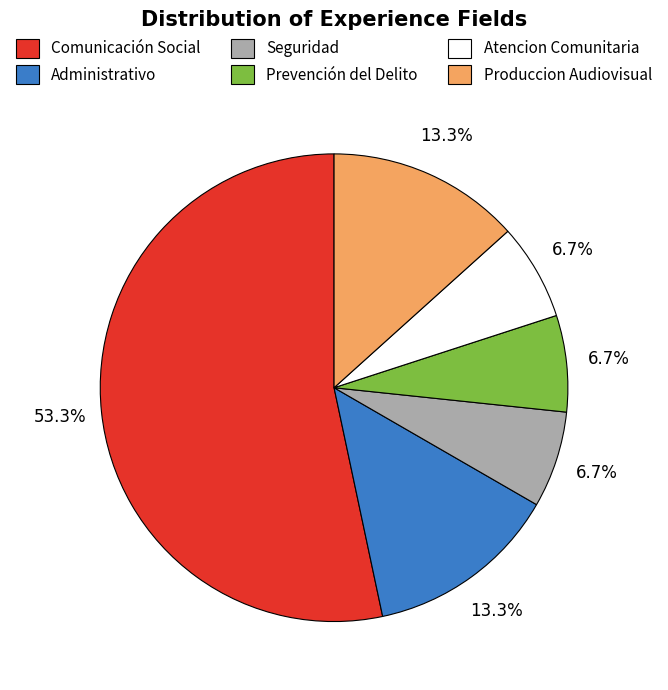

How many segments does this pie chart have?

6